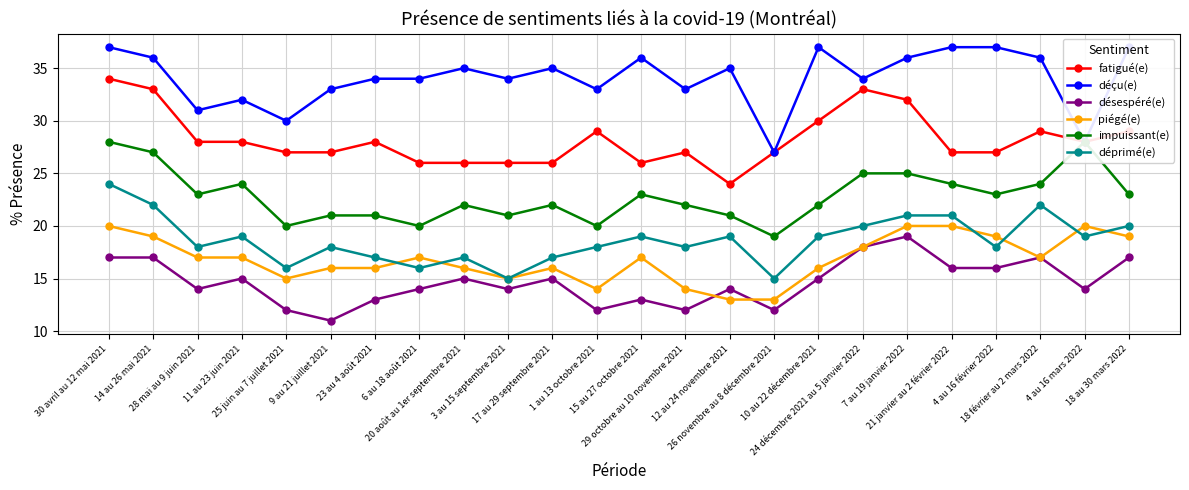

What is the value of the désespéré(e) point at the 3rd from the left?

14